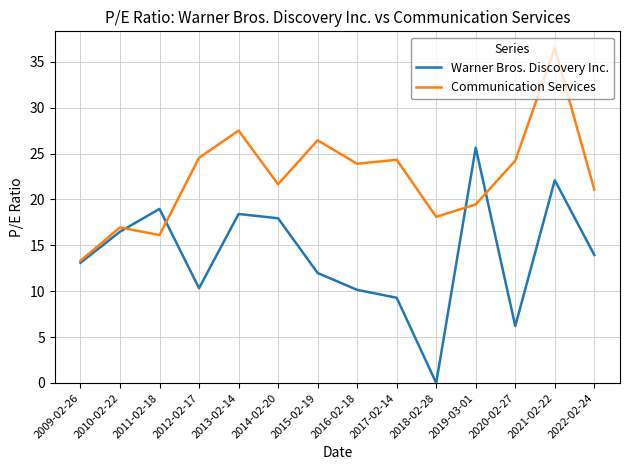

What position from the left is 2010-02-22?

2